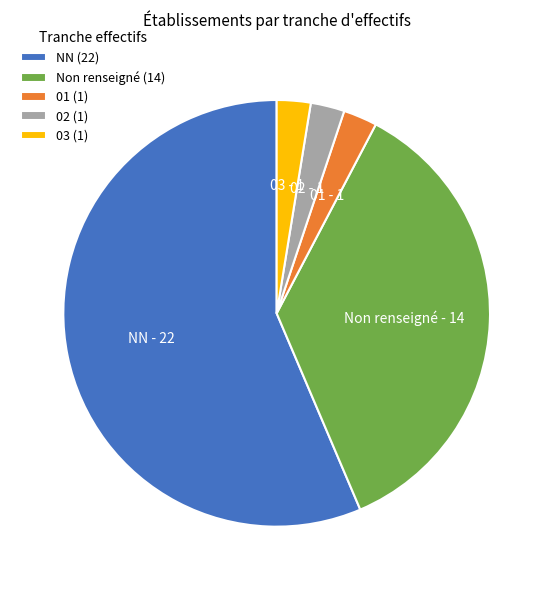

Between Non renseigné and 01, which is larger?

Non renseigné